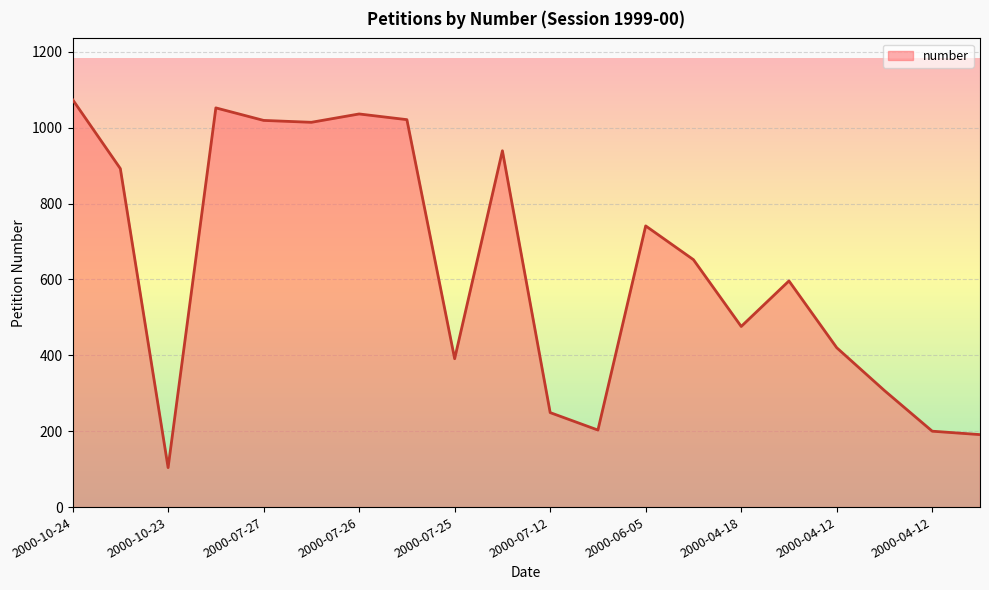

What is the minimum value shown in the chart?

104